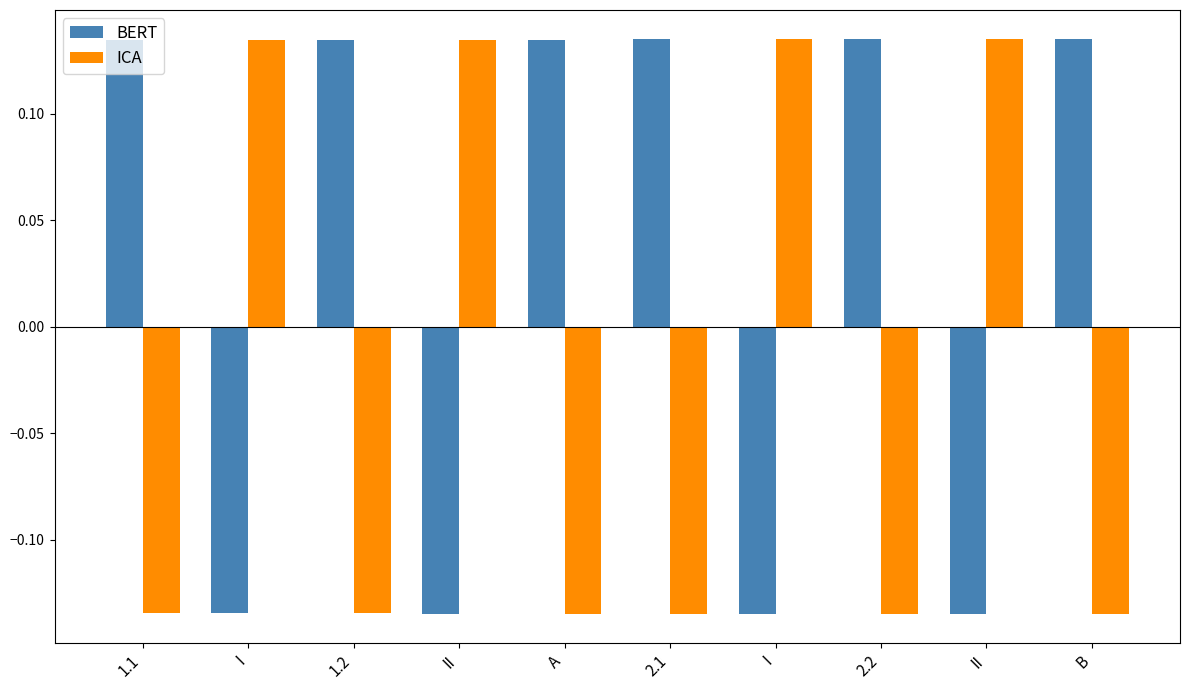

Rank the series by their maximum value, from highest to lowest.

BERT, ICA